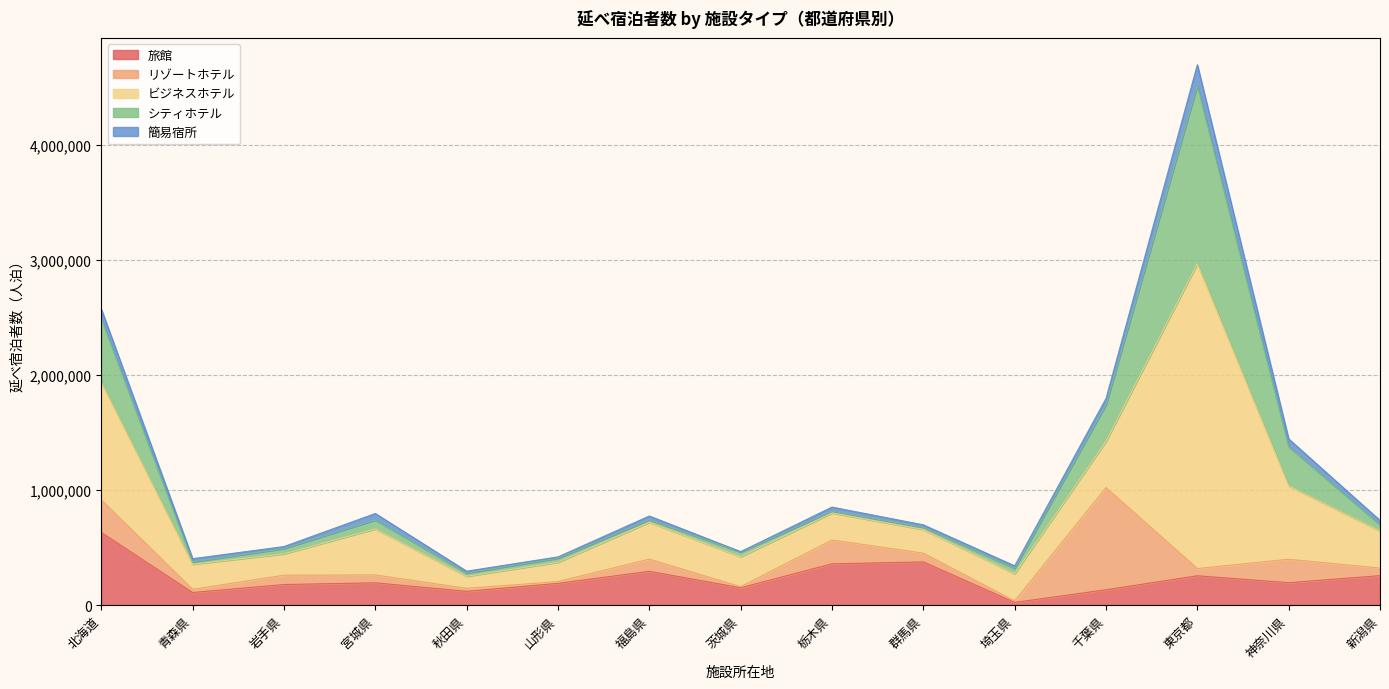

What is the difference between the highest and lowest values at 北海道?

940110